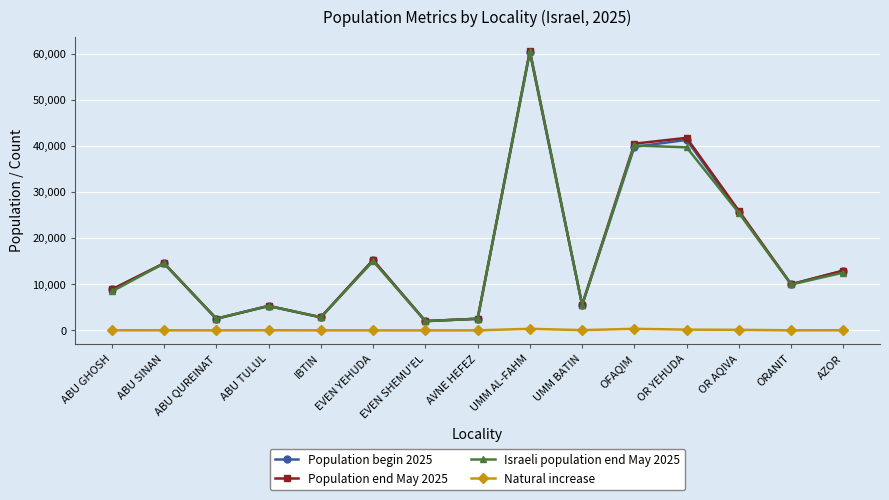

How many data points does each series have?

15